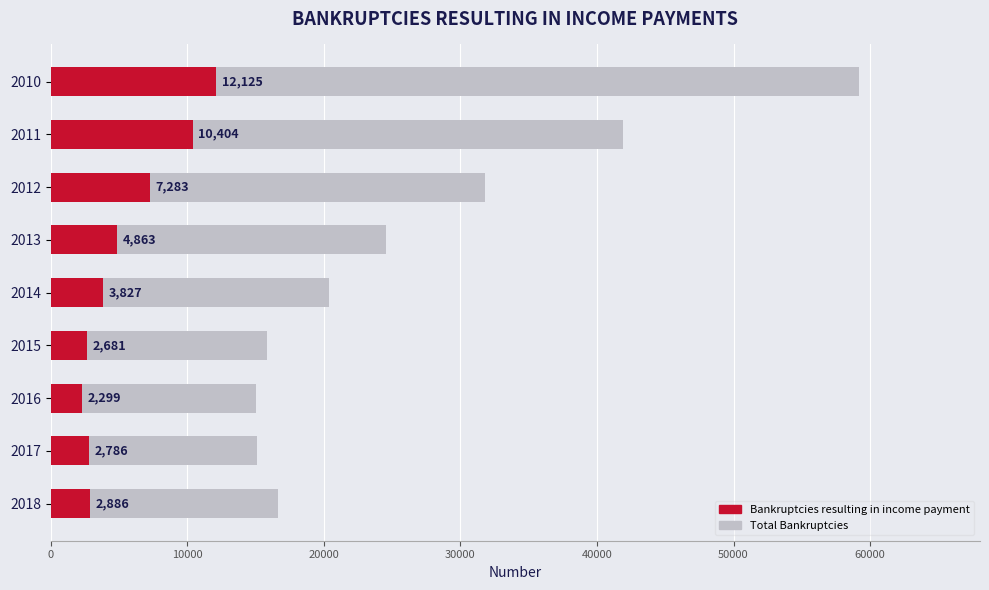

What is the difference between the maximum and minimum values in the Bankruptcies resulting in income payment series?

9826